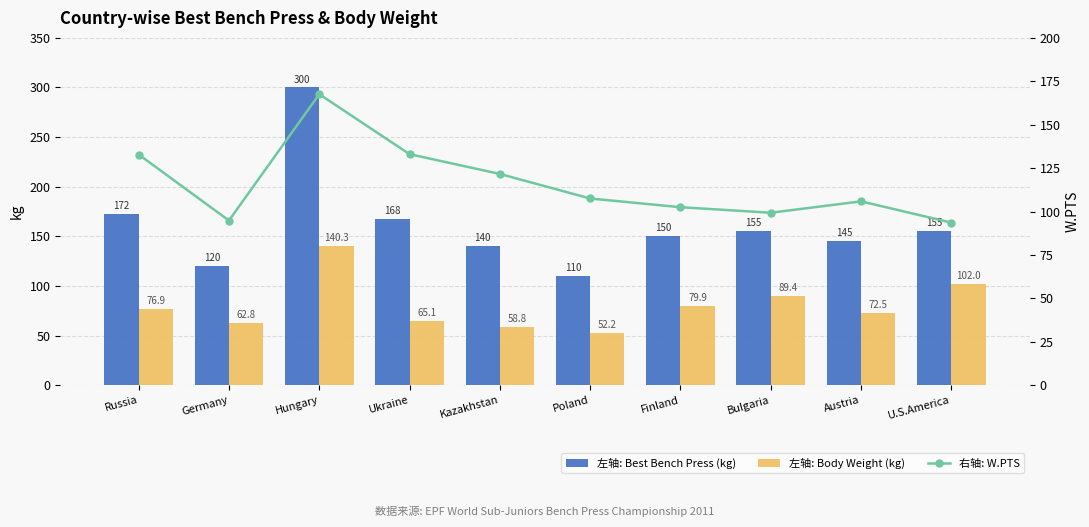

Reading left to right, extract all data points from this chart.

左轴: Best Bench Press (kg): 172.5	120.0	300.0	167.5	140.0	110.0	150.0	155.0	145.0	155.0
左轴: Body Weight (kg): 76.9	62.8	140.3	65.1	58.8	52.2	79.9	89.4	72.5	102.0
右轴: W.PTS: 132.8	94.8	167.6	133.0	121.6	107.5	102.5	99.3	105.8	93.6